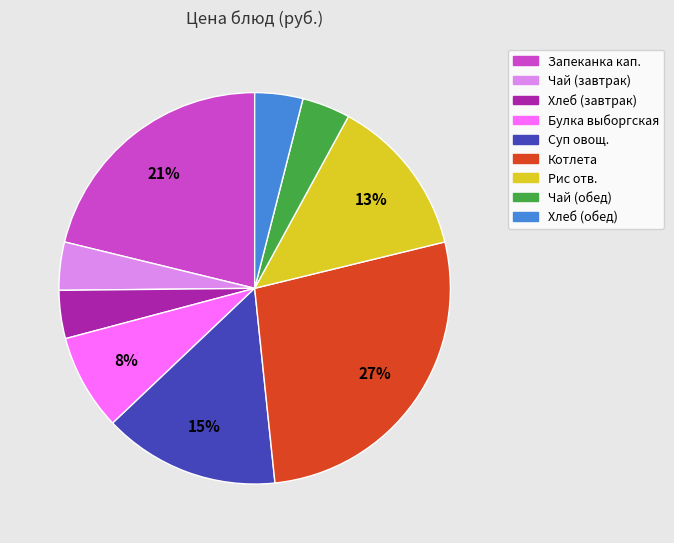

To the nearest percent, what percentage of the pie is Хлеб (обед)?

4%